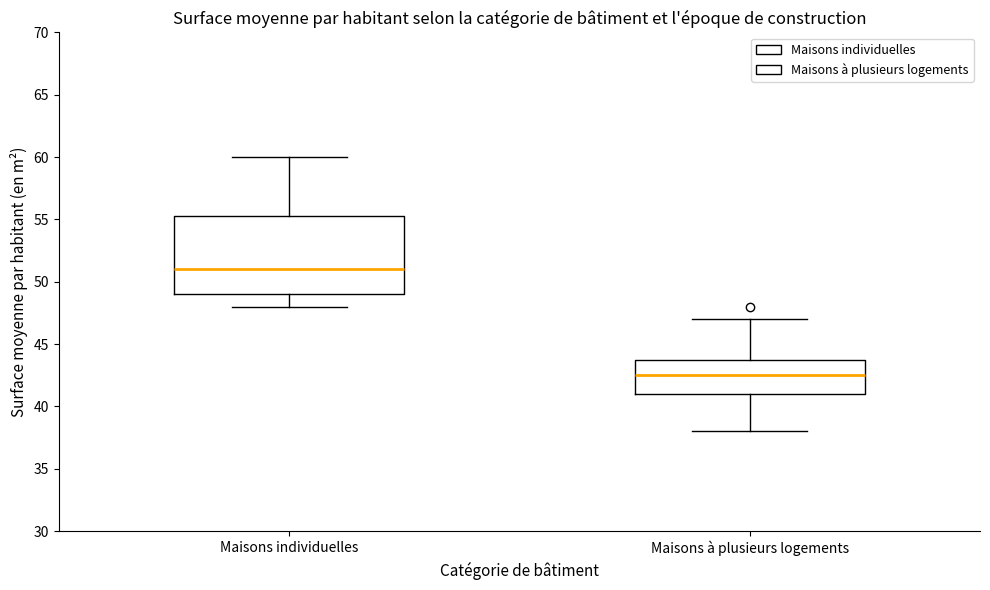

Comparing the boxes themselves (not the whiskers), which one is the tallest?

Maisons individuelles